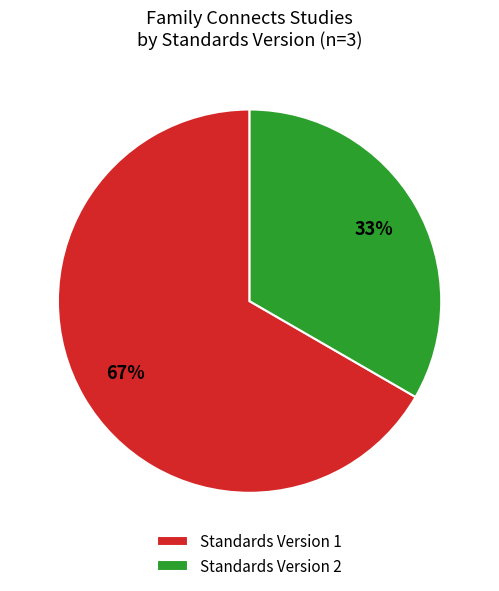

What is the ratio of the value at Standards Version 1 to the value at Standards Version 2?

2.0